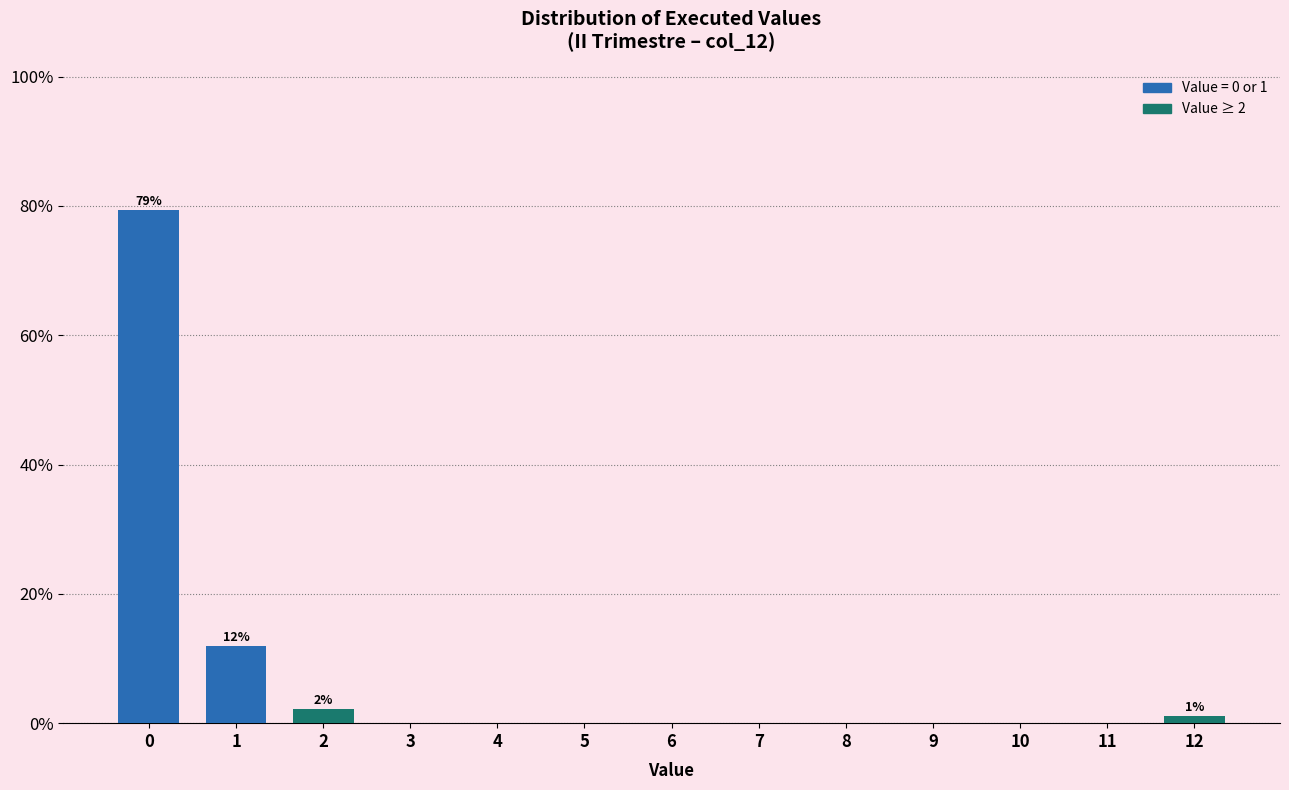

Reading left to right, what are all the values shown in this chart?

0=79.3	1=12.0	2=2.2	3=0.0	4=0.0	5=0.0	6=0.0	7=0.0	8=0.0	9=0.0	10=0.0	11=0.0	12=1.1